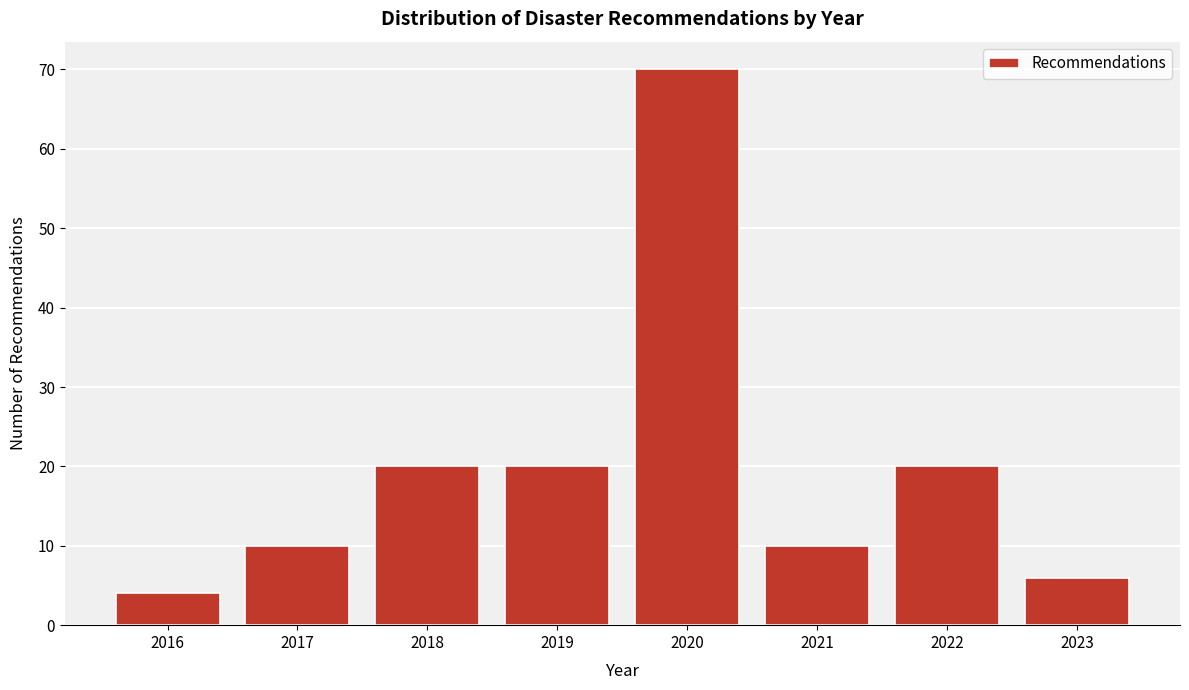

What is the height of the bar covering 2015.5 to 2016.5 on the x-axis? The values are not printed on the chart, so give them approximately, as read against the axis.

4